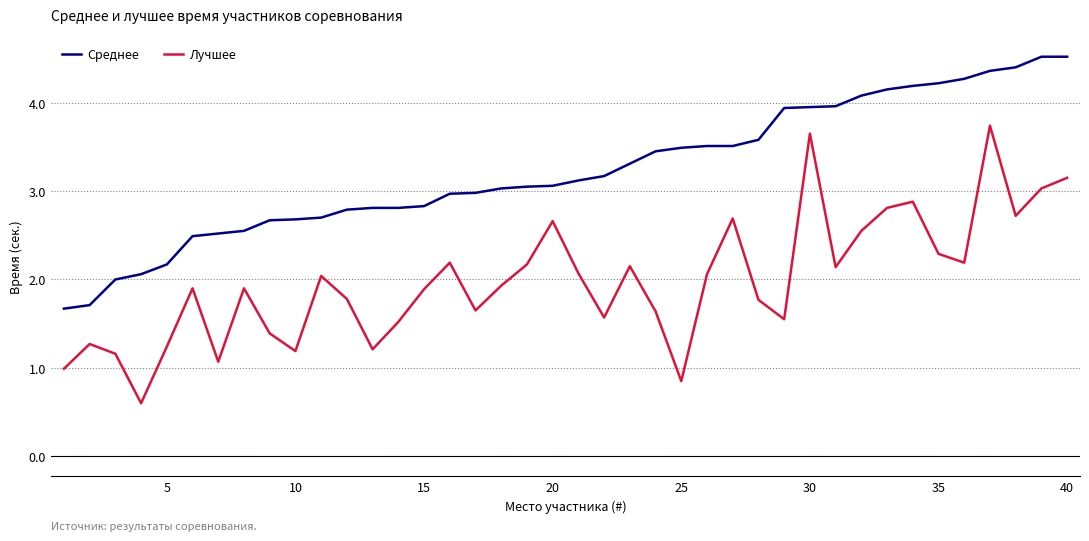

What is the minimum value for Среднее?

1.7